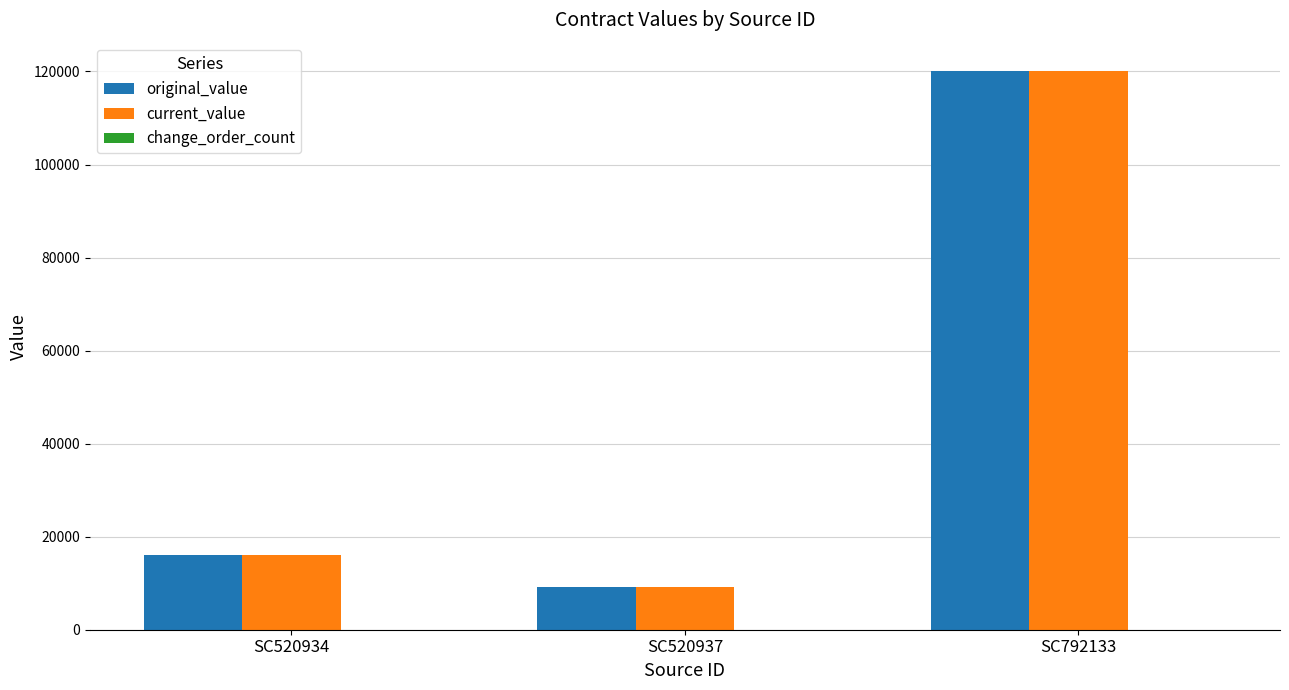

Is the value of current_value at SC520937 greater than the value of original_value at SC792133?

No